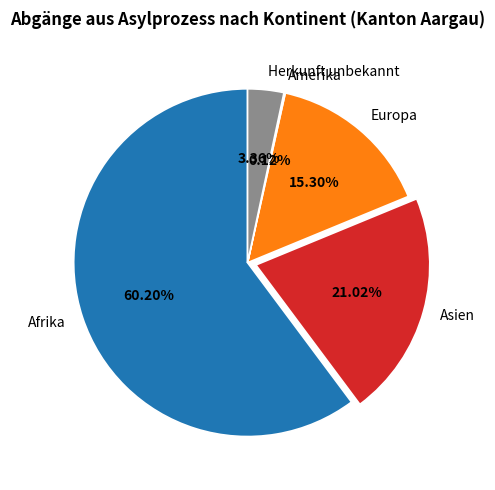

Is there a majority slice in this chart?

Yes